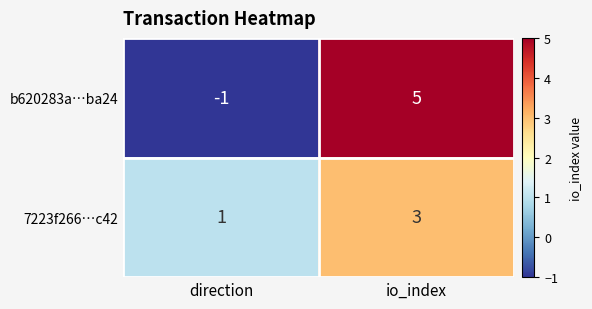

What is the smallest value displayed?

-1